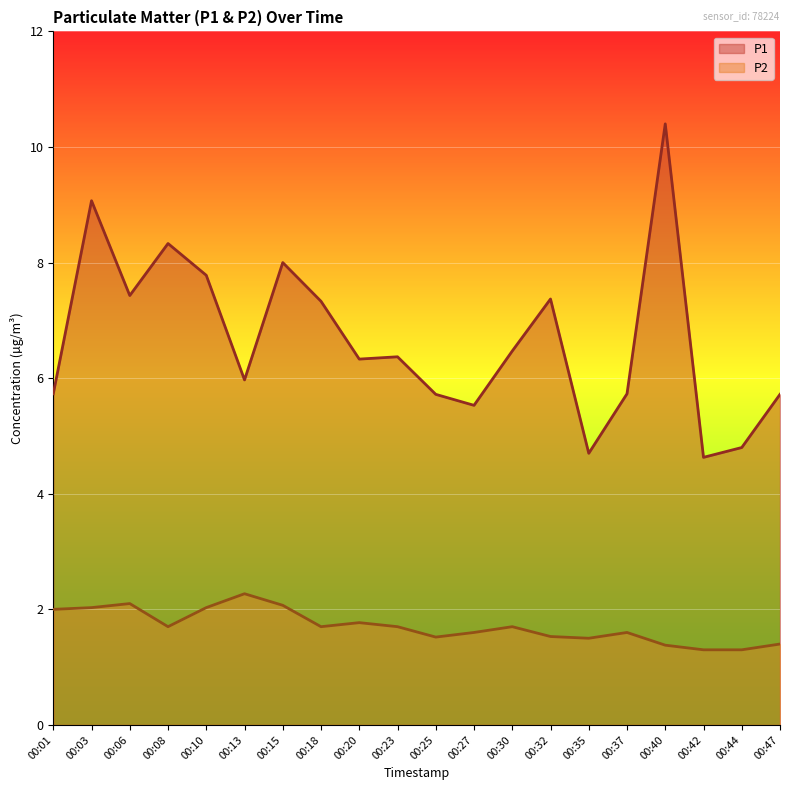

Rank the series by their maximum value, from lowest to highest.

P2, P1